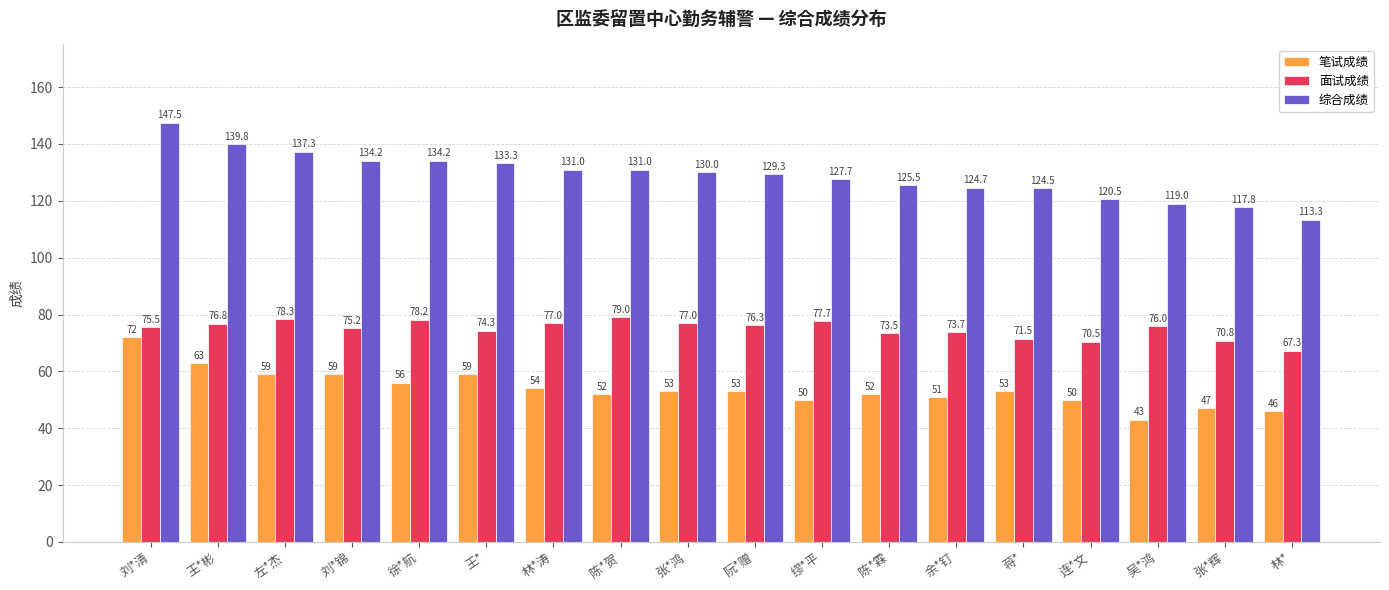

What is the label of the 2nd bar from the left?

王*彬